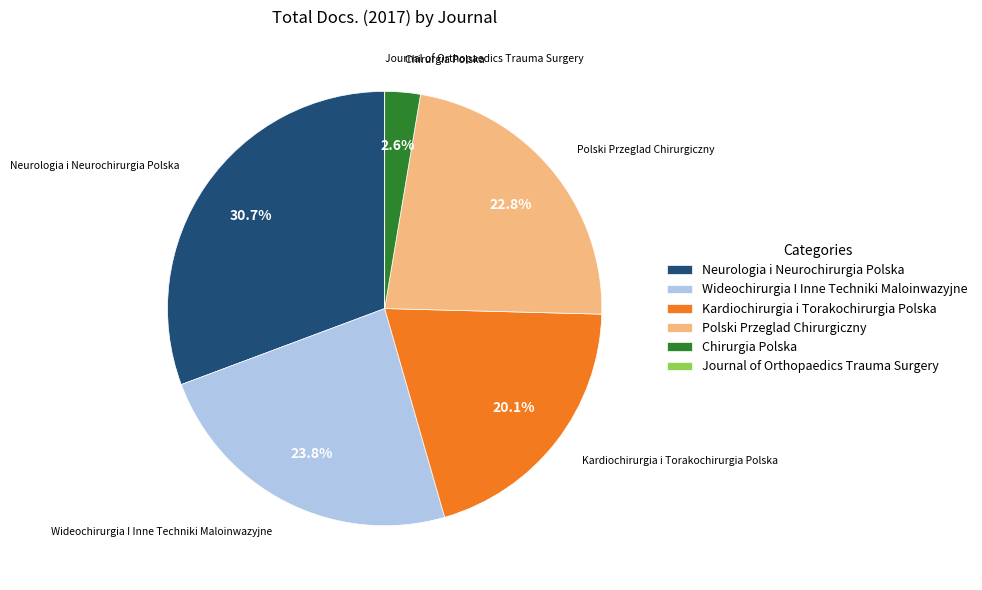

The Neurologia i Neurochirurgia Polska slice represents 31% of the pie. True or false?

True